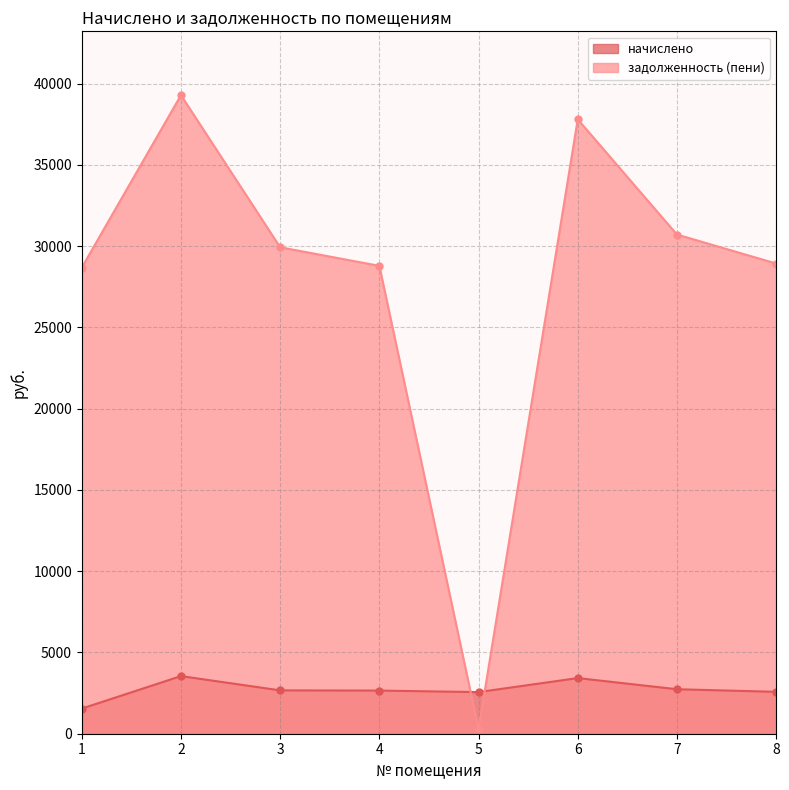

At which category does the chart reach its peak across all series?

2